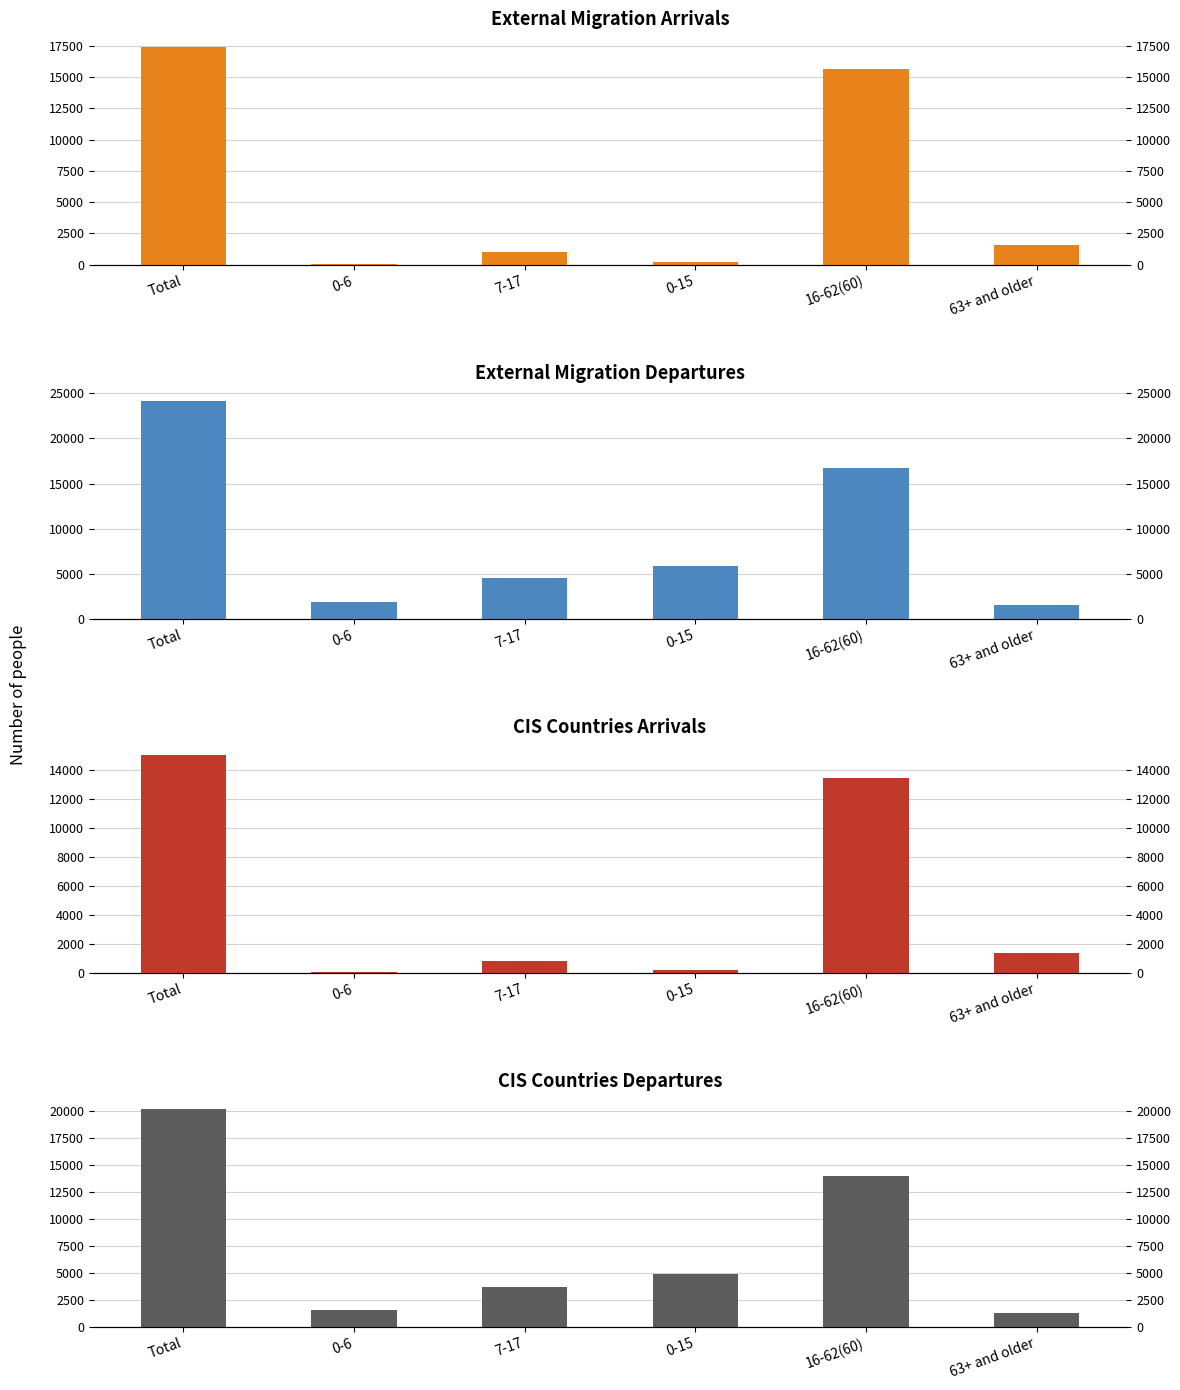

What is the total value across all series at 0-6?

3577